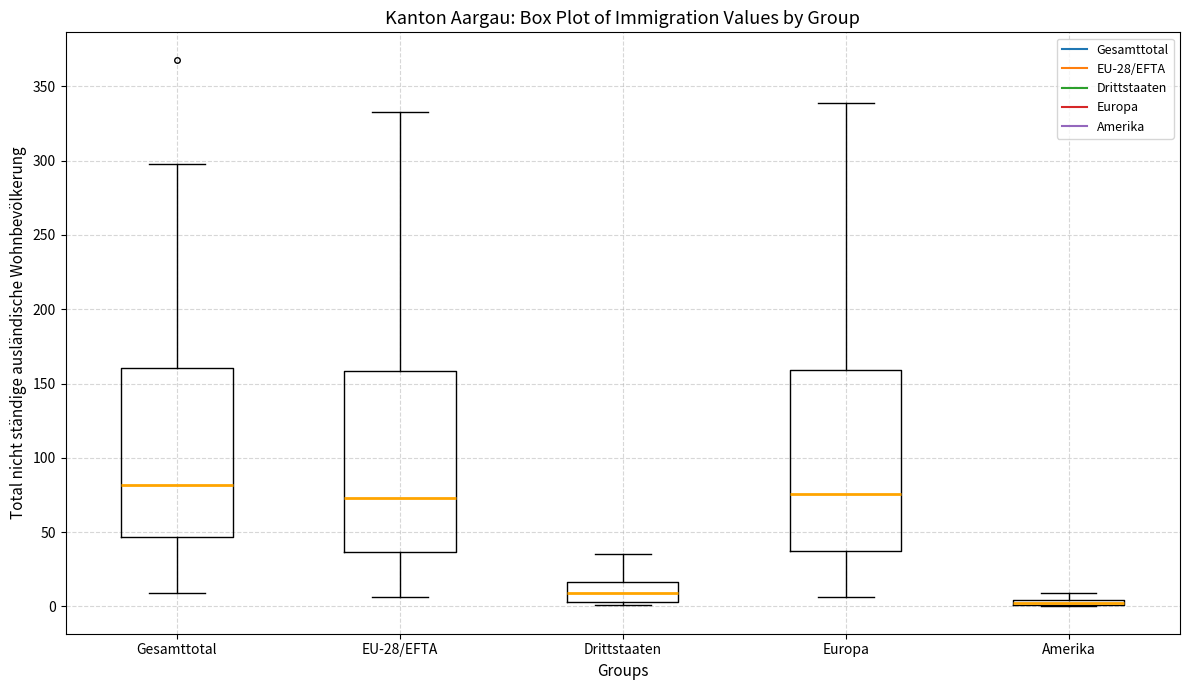

Where is the lower edge of the box for Gesamttotal on the y-axis? The values are not printed on the chart, so give them approximately, as read against the axis.

45